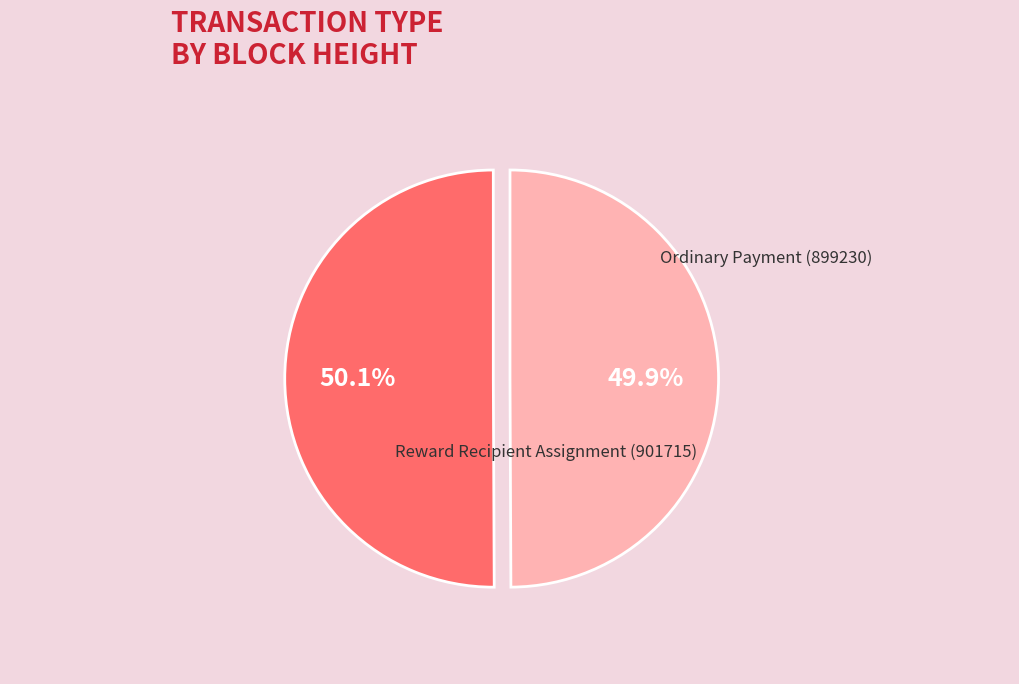

Count the number of slices in the pie.

2